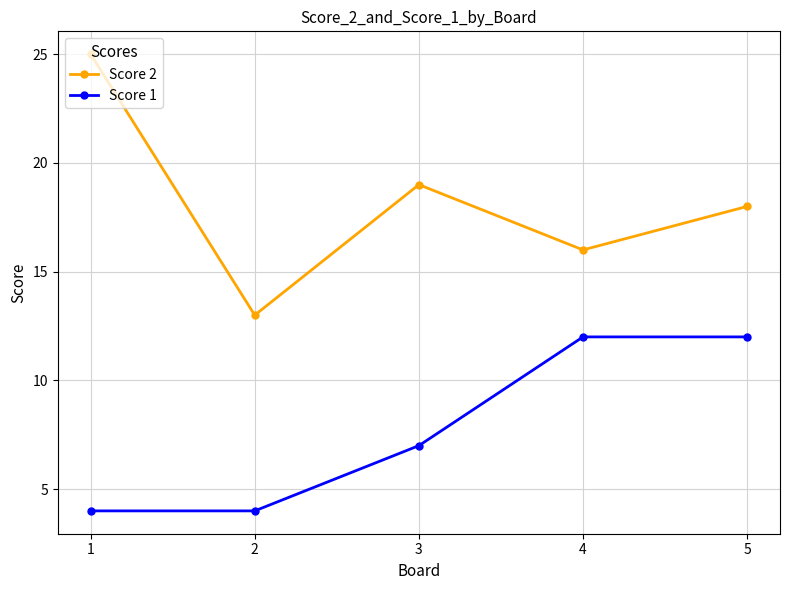

The Score 1 series shows 4 at 1. True or false?

True